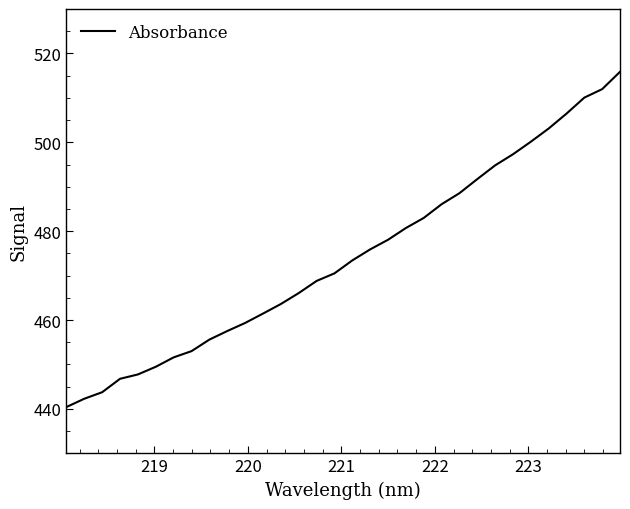

What is the smallest value displayed?

440.4